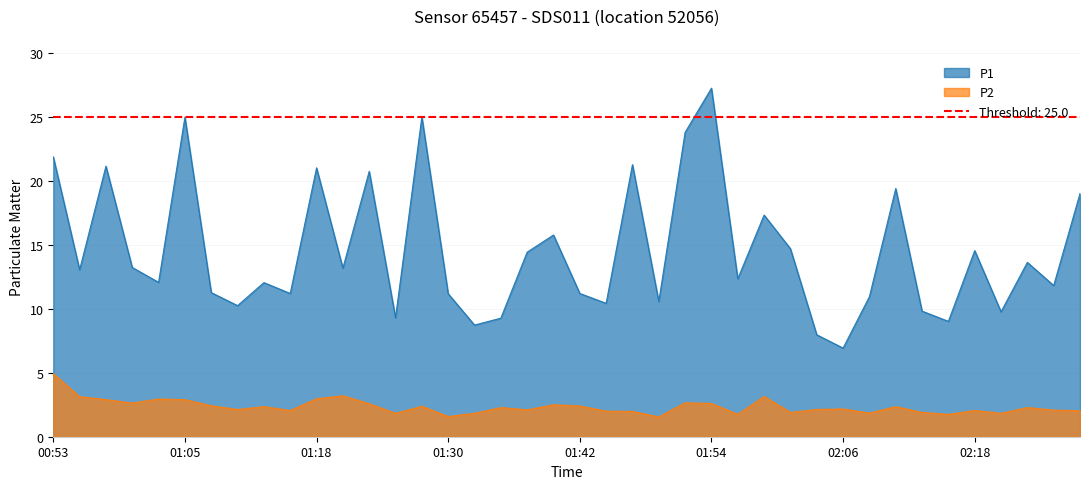

What position from the left is 00:58?

3